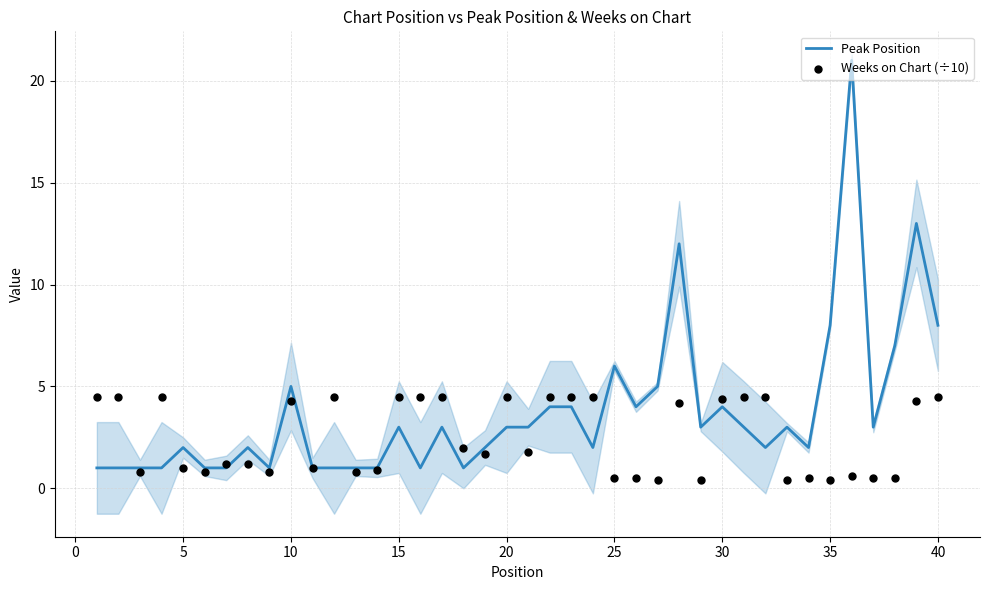

Which series contains the highest Y value?

Peak Position